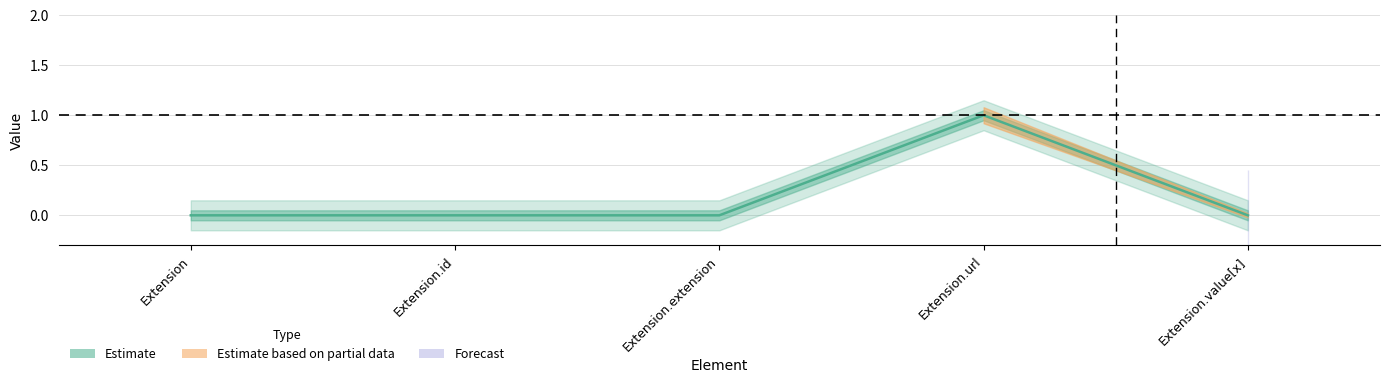

What is the label of the 5th point from the left?

Extension.value[x]